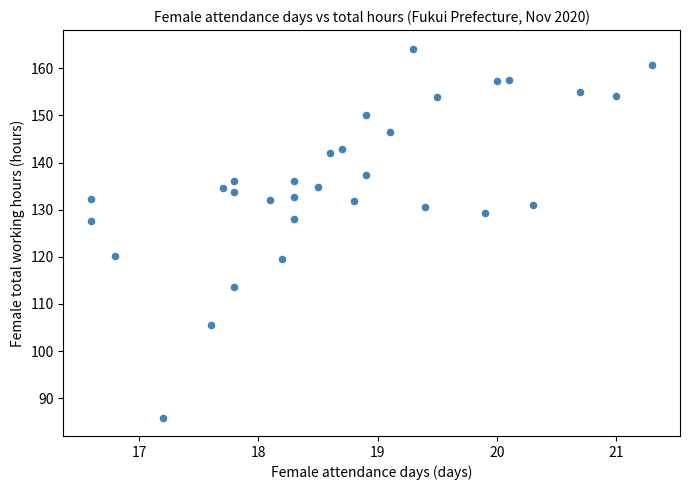

What is the range of Y values (max minus min)?

78.3